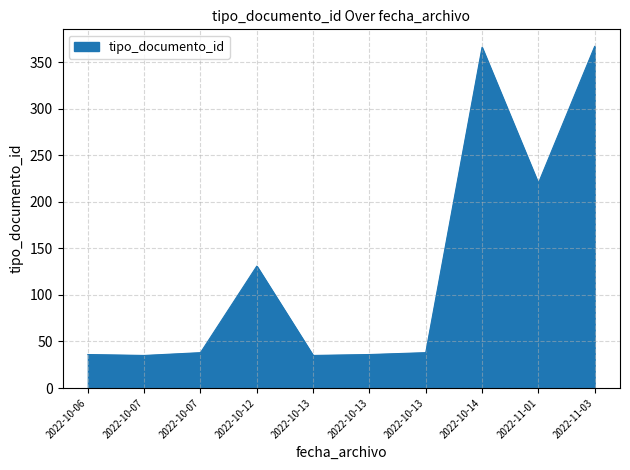

How many lines are shown in the chart?

1